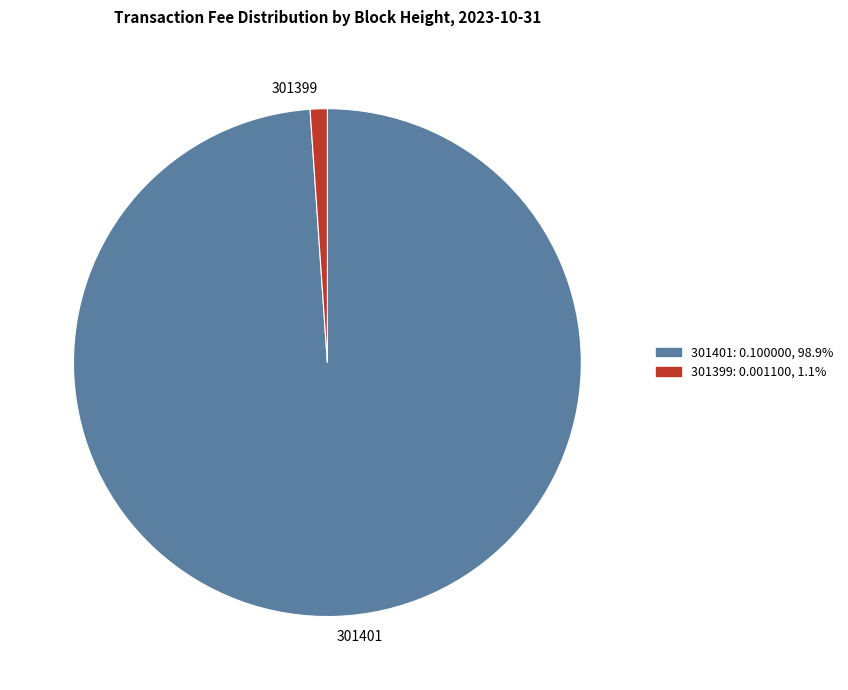

Which slice is the largest?

301401